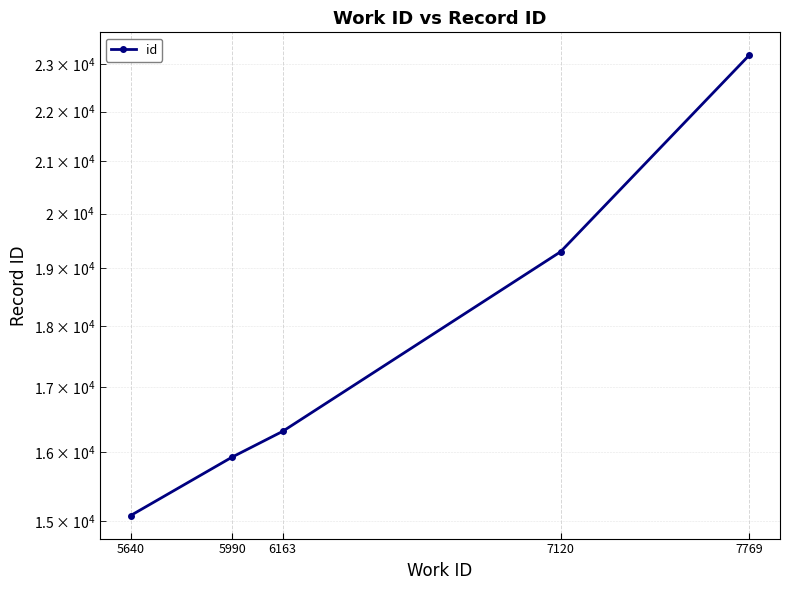

Which label corresponds to the largest value in the chart?

7769